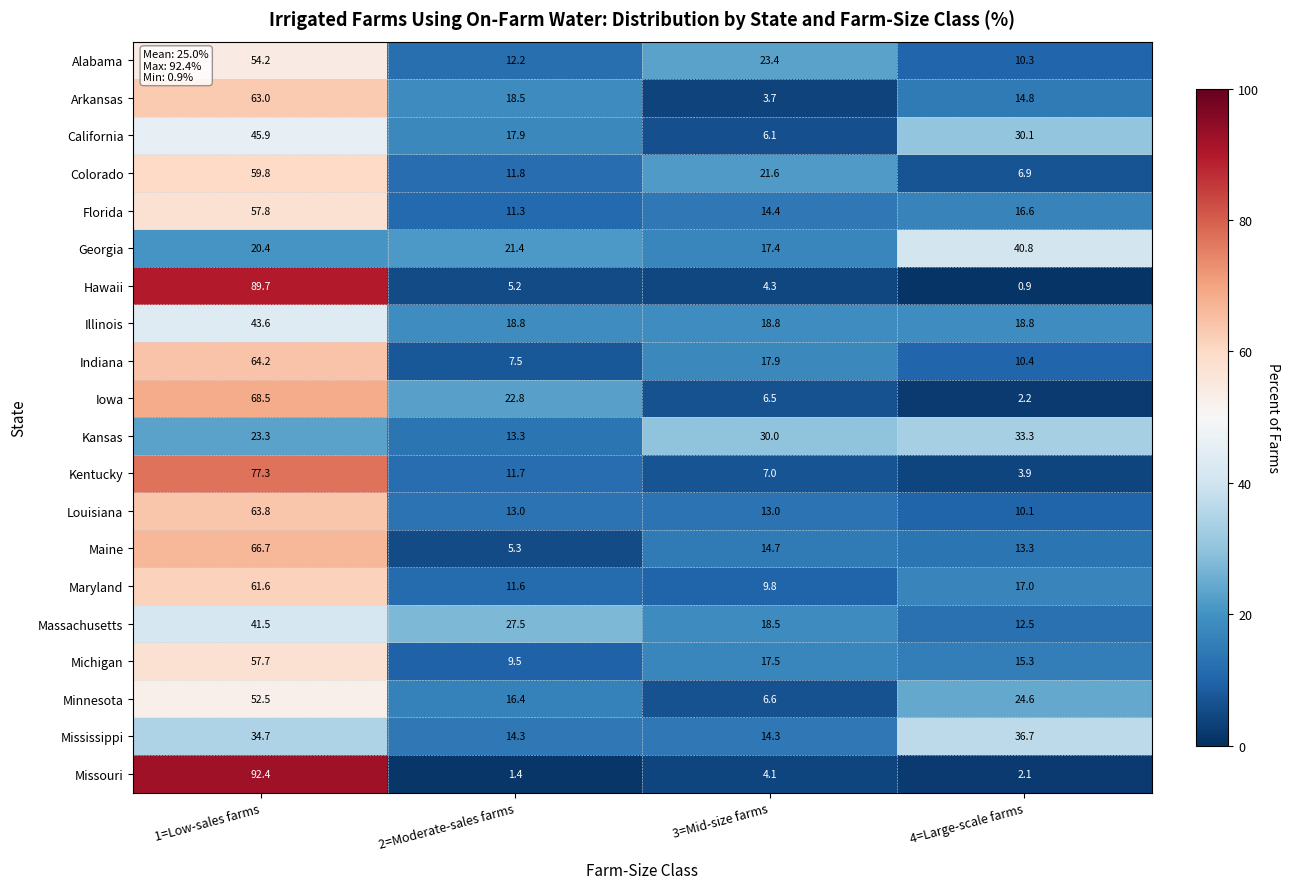

Which series has the widest spread of values?

Missouri